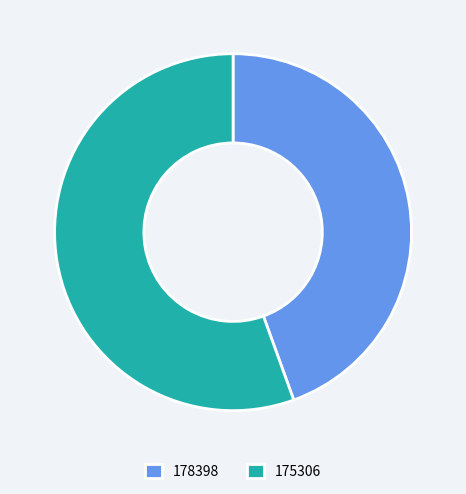

Rank the categories by value from highest to lowest.

175306, 178398